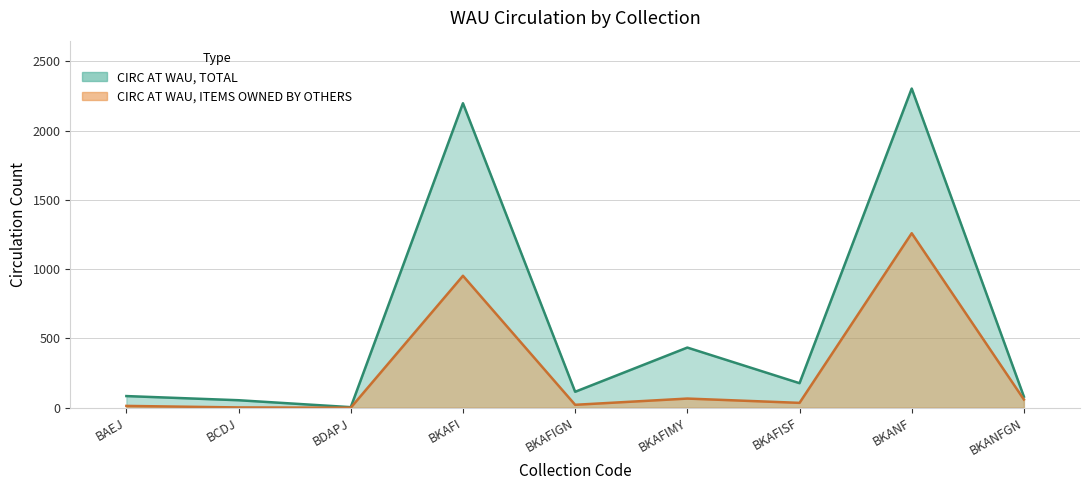

Reading left to right, transcribe all the data shown in this chart.

total_circ: 13	2	0	952	21	66	35	1259	59
circ_wau_total: 84	54	4	2197	115	434	177	2303	80